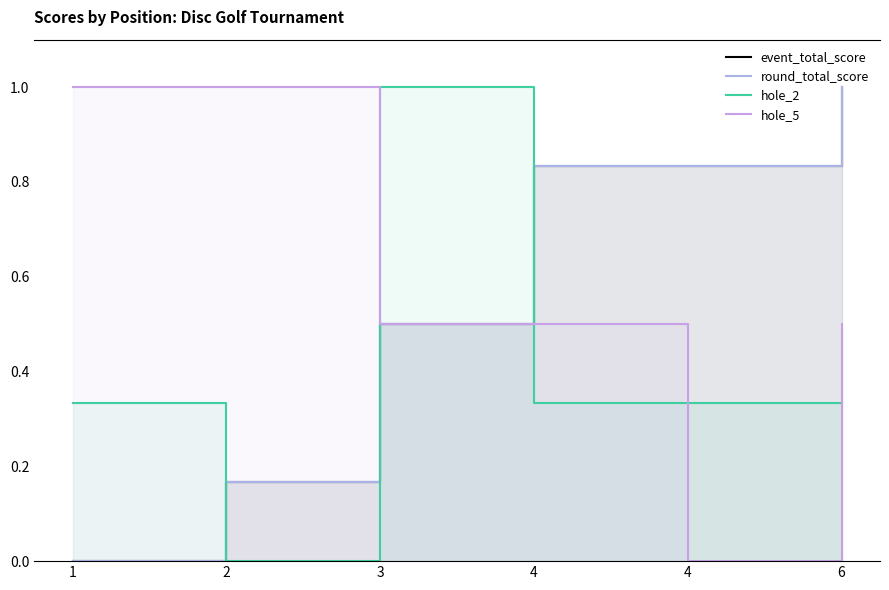

The hole_2 series shows 1.4 at 3. True or false?

False